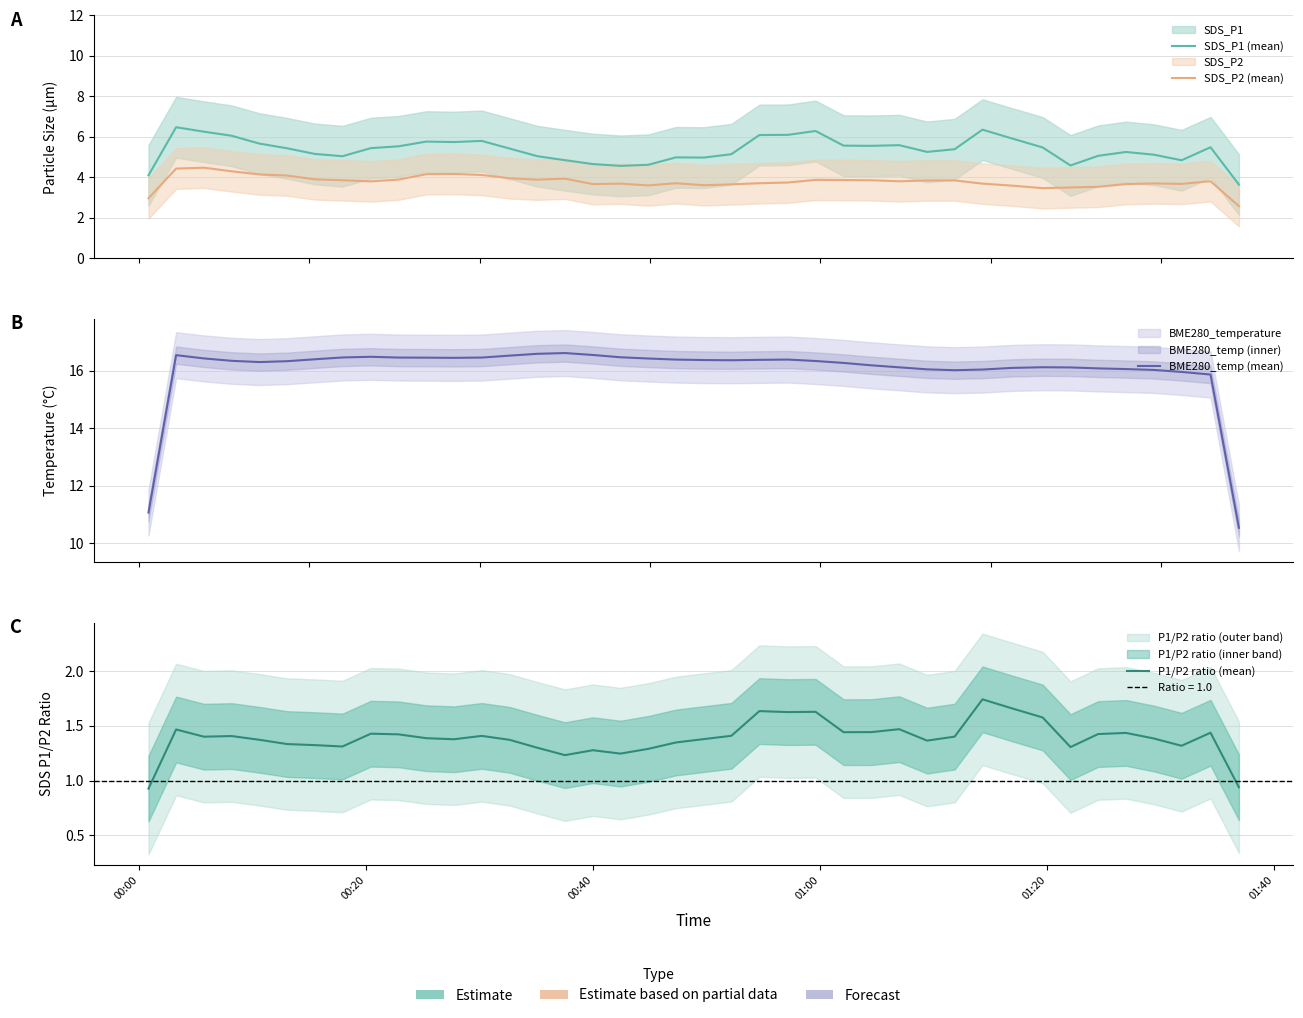

Is the value of SDS_P1 (mean) at 11 greater than the value of SDS_P2 (mean) at 15?

Yes